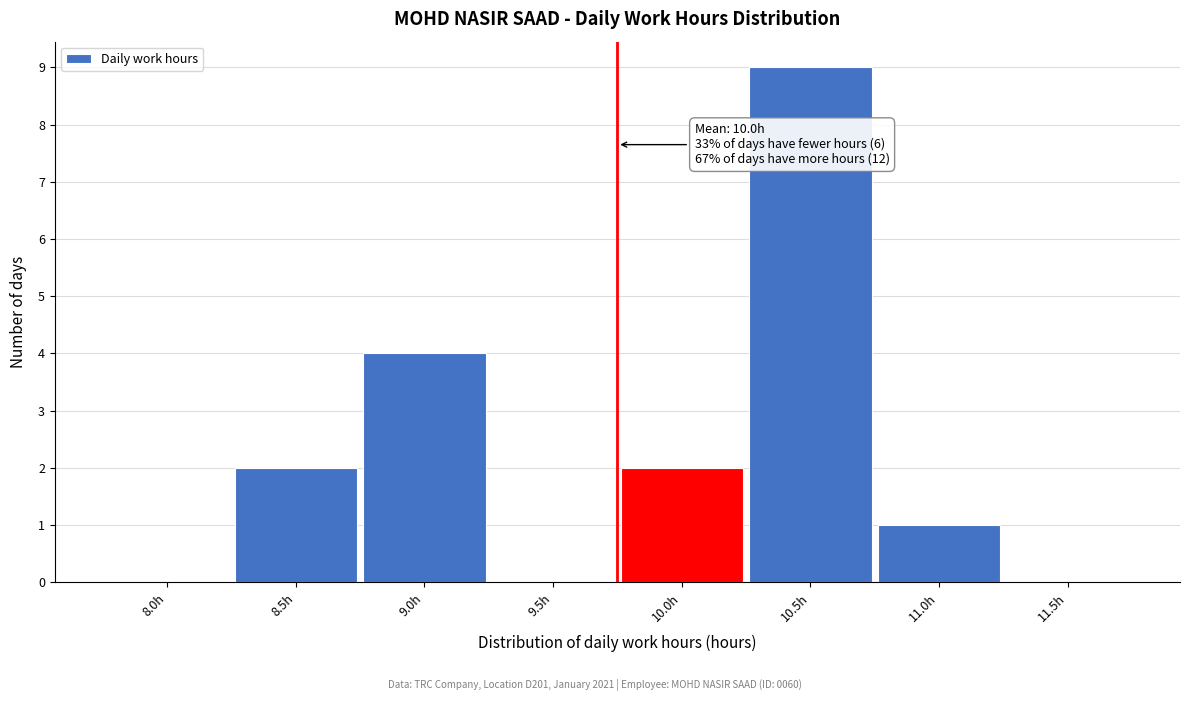

Reading left to right, list all the values displayed in this chart.

8.0h=0	8.5h=2	9.0h=4	9.5h=0	10.0h=2	10.5h=9	11.0h=1	11.5h=0